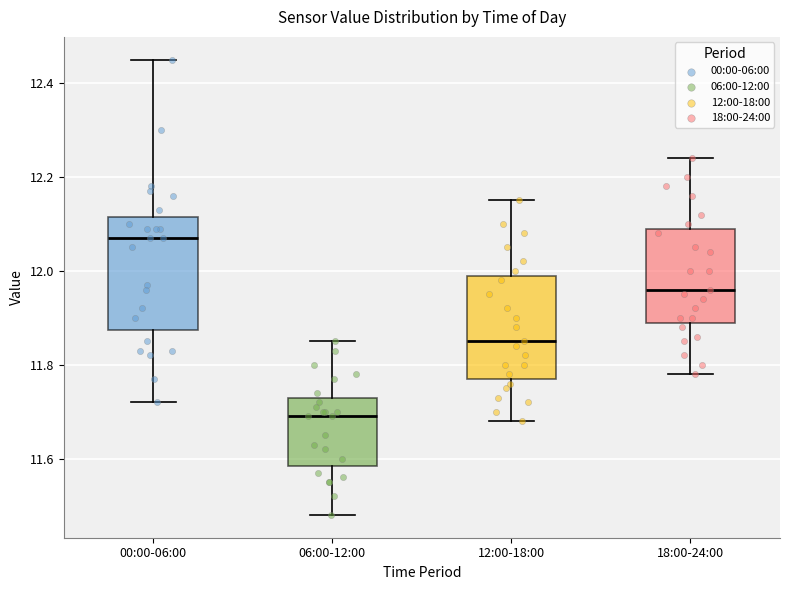

Where does the median line of the box for 00:00-06:00 sit on the y-axis? The values are not printed on the chart, so give them approximately, as read against the axis.

12.08